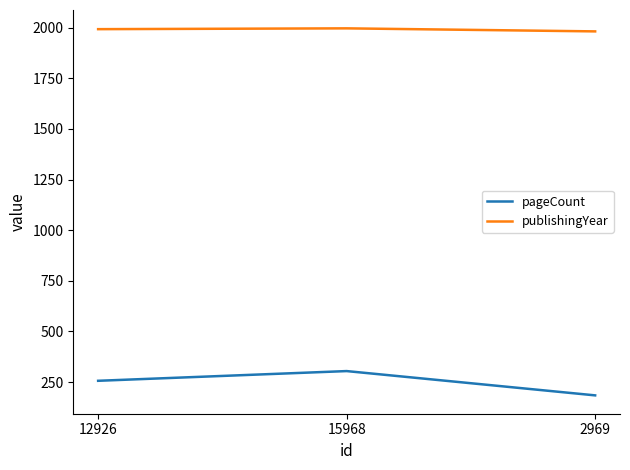

At 15968, list the series in order from largest to smallest.

publishingYear, pageCount